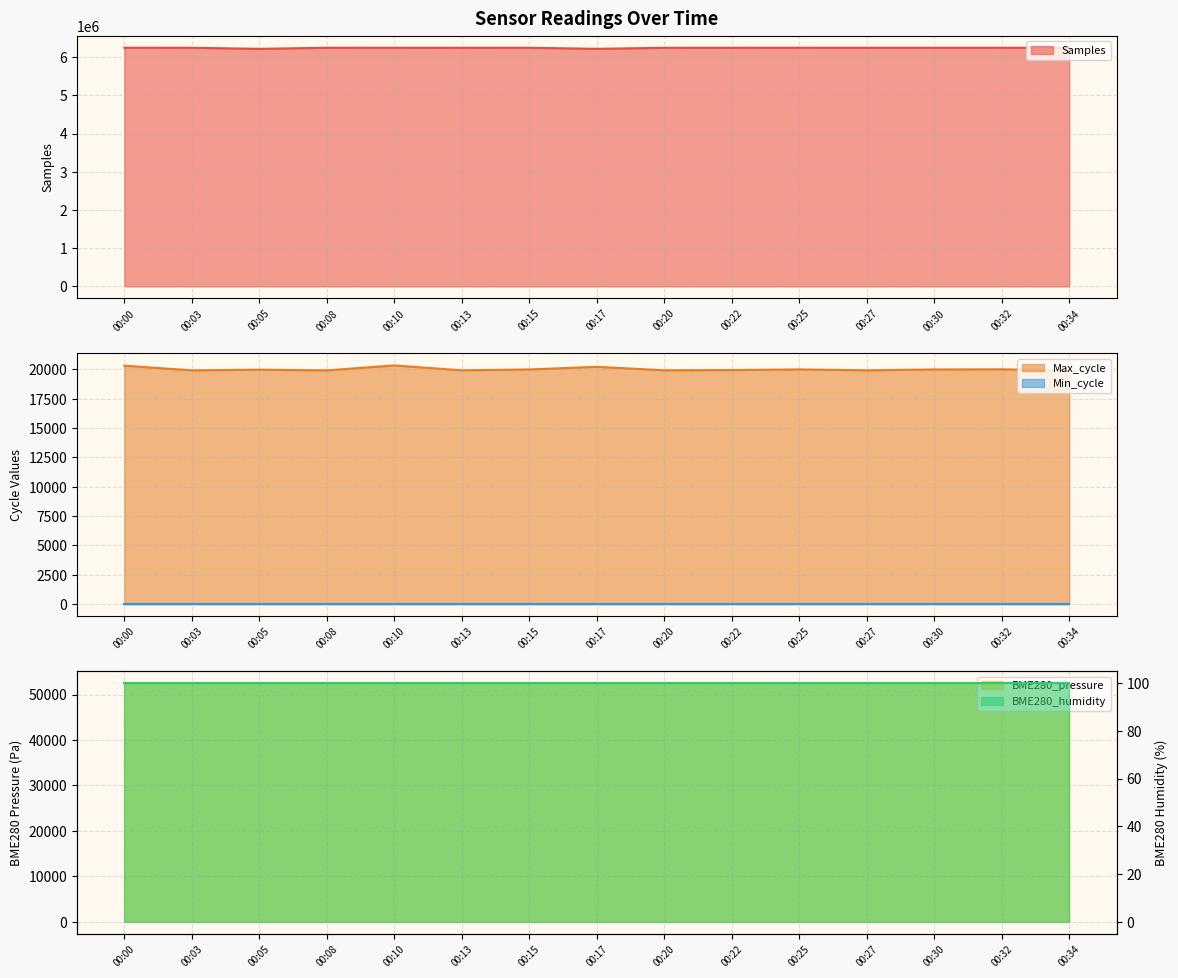

What is the minimum value for Samples?

6218003